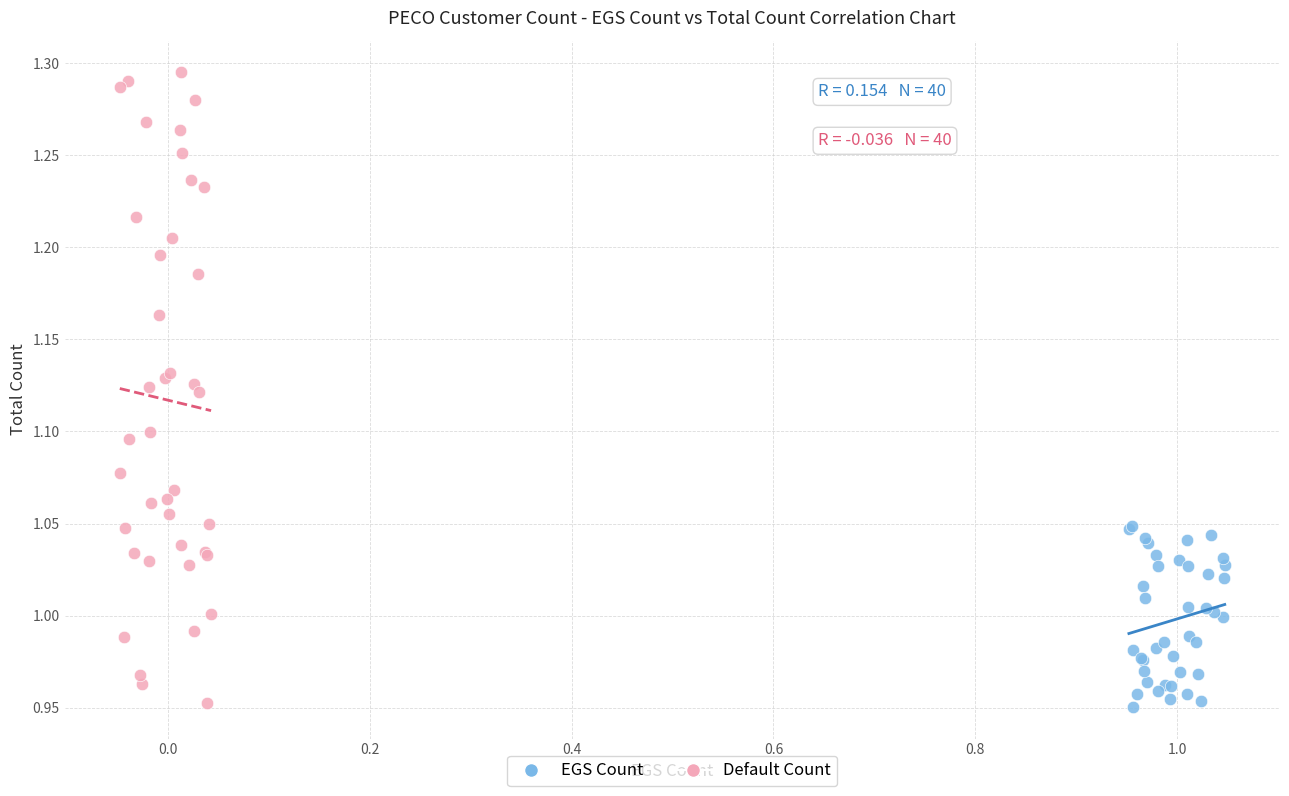

Which series has the widest spread of Y values?

Default Count